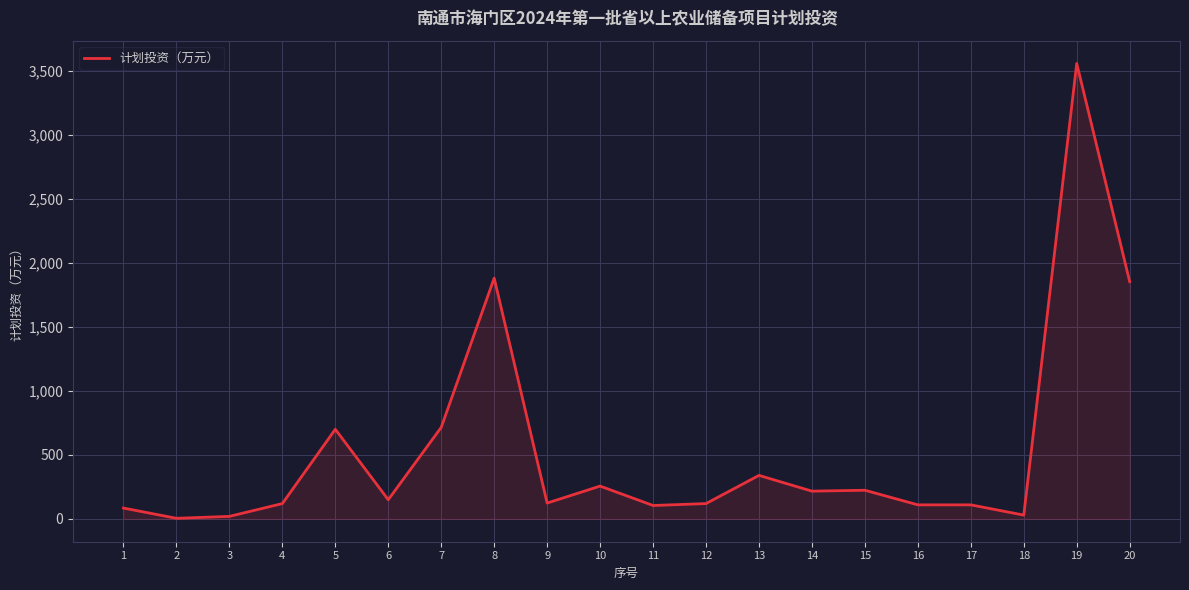

What is the ratio of the value at 14 to the value at 16?

2.0